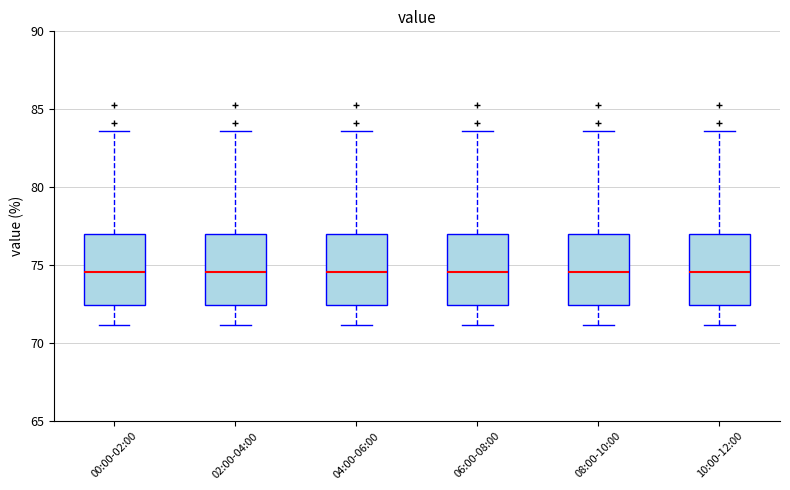

Reading left to right, read every box against the y-axis: the position of its median line, the range the box covers, and the ends of its whiskers. The values are not printed on the chart, so give them approximately, as read against the axis.

00:00-02:00: median 74.5, box 72.5 to 77.0, whiskers 71.0 to 83.5
02:00-04:00: median 74.5, box 72.5 to 77.0, whiskers 71.0 to 83.5
04:00-06:00: median 74.5, box 72.5 to 77.0, whiskers 71.0 to 83.5
06:00-08:00: median 74.5, box 72.5 to 77.0, whiskers 71.0 to 83.5
08:00-10:00: median 74.5, box 72.5 to 77.0, whiskers 71.0 to 83.5
10:00-12:00: median 74.5, box 72.5 to 77.0, whiskers 71.0 to 83.5